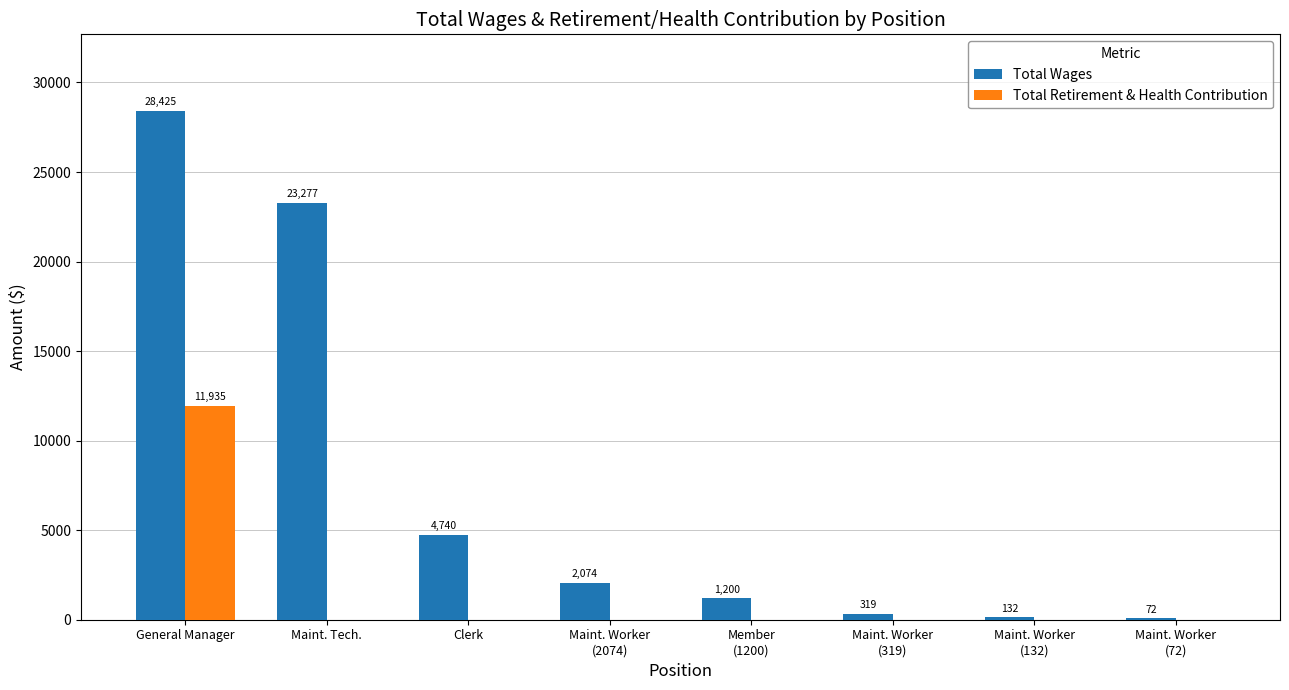

Is the value of Total Wages at Clerk greater than the value of Total Retirement & Health Contribution at Maint. Worker
(132)?

Yes